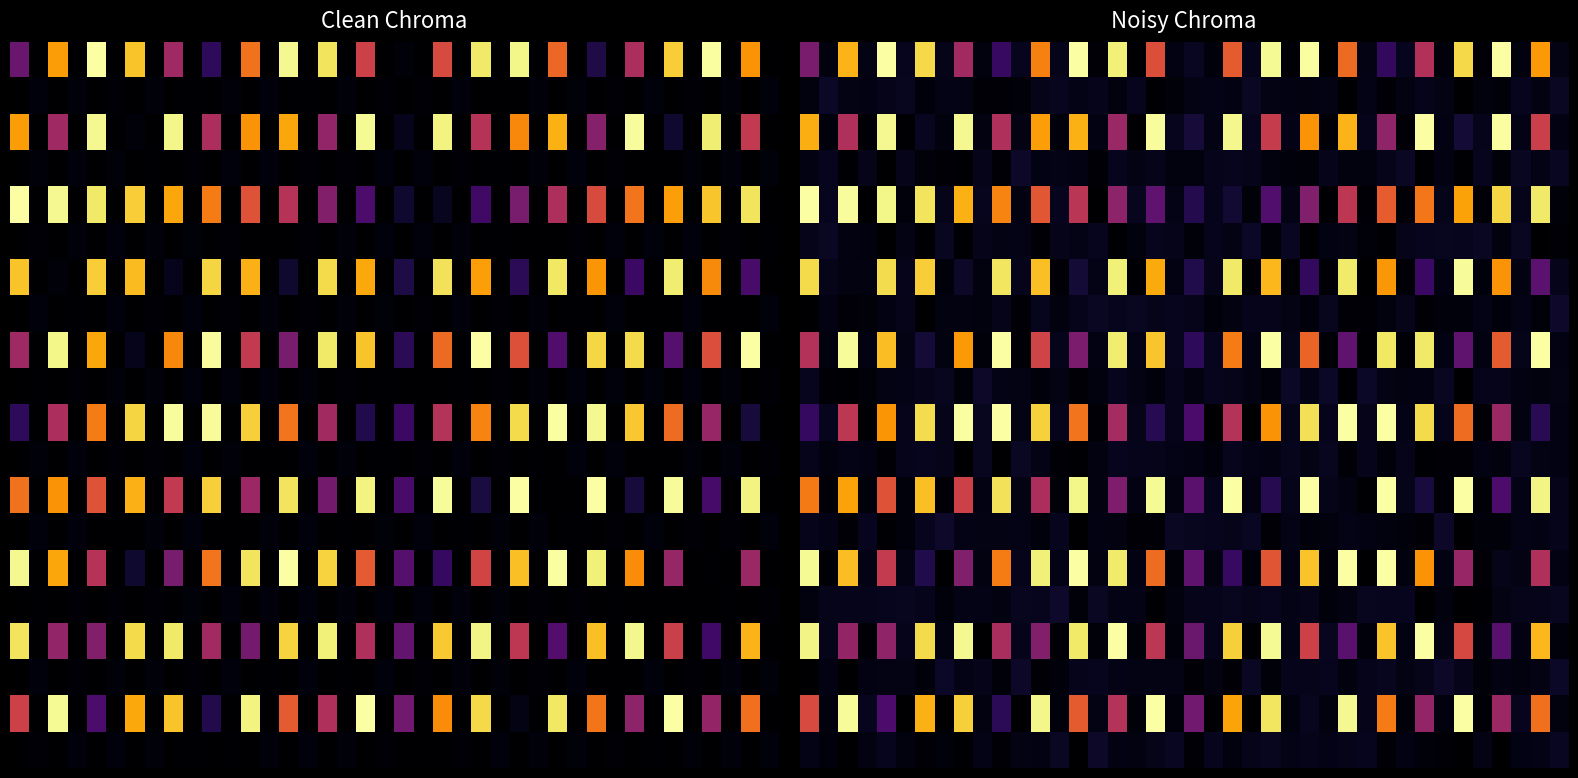

At which category does the chart reach its peak across all series?

14